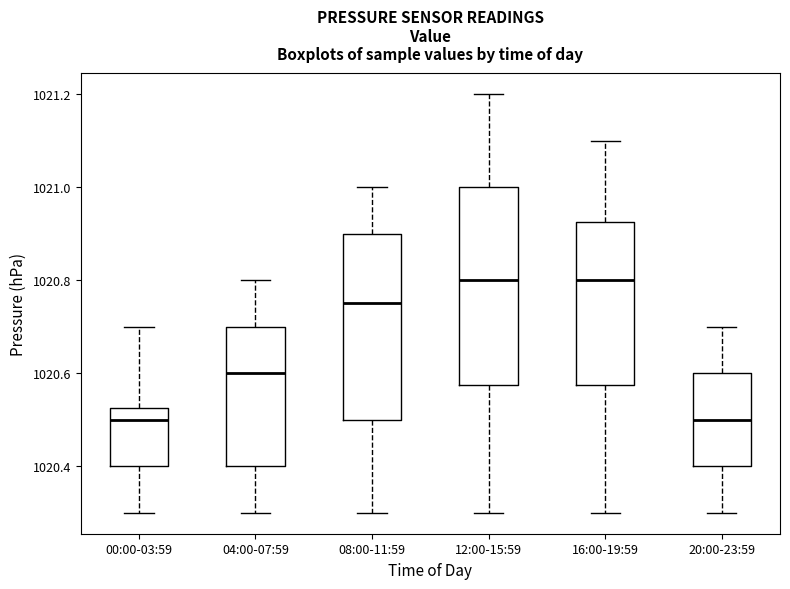

Where does the lower whisker of the box for 20:00-23:59 end on the y-axis? The values are not printed on the chart, so give them approximately, as read against the axis.

1020.30